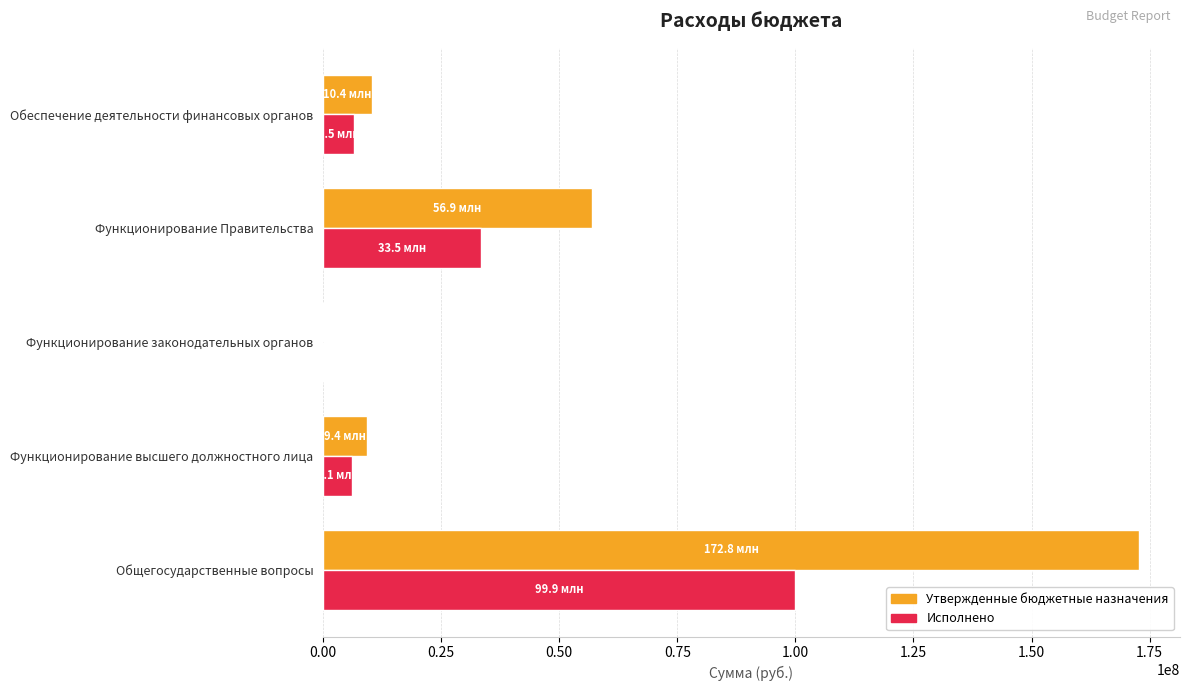

What are all the series names shown in the legend?

Утвержденные бюджетные назначения, Исполнено